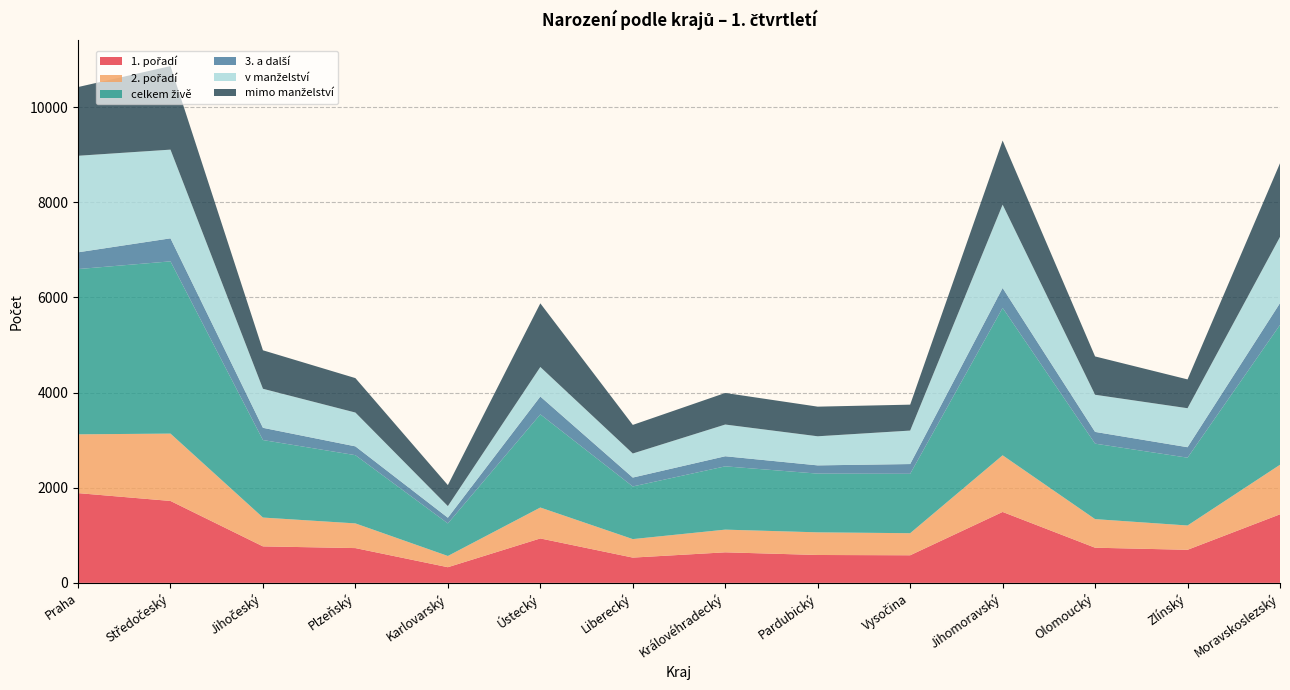

Reading left to right, extract all data points from this chart.

1. pořadí: Praha=1887	Středočeský=1722	Jihočeský=767	Plzeňský=731	Karlovarský=329	Ústecký=934	Liberecký=531	Královéhradecký=642	Pardubický=586	Vysočina=580	Jihomoravský=1491	Olomoucký=739	Zlínský=695	Moravskoslezský=1441
2. pořadí: Praha=1236	Středočeský=1416	Jihočeský=606	Plzeňský=519	Karlovarský=236	Ústecký=650	Liberecký=389	Královéhradecký=477	Pardubický=476	Vysočina=464	Jihomoravský=1191	Olomoucký=601	Zlínský=511	Moravskoslezský=1042
celkem živě: Praha=3475	Středočeský=3622	Jihočeský=1630	Plzeňský=1435	Karlovarský=685	Ústecký=1959	Liberecký=1107	Královéhradecký=1331	Pardubický=1235	Vysočina=1249	Jihomoravský=3100	Olomoucký=1587	Zlínský=1426	Moravskoslezský=2941
3. a další: Praha=352	Středočeský=484	Jihočeský=257	Plzeňský=185	Karlovarský=120	Ústecký=375	Liberecký=187	Královéhradecký=212	Pardubický=173	Vysočina=205	Jihomoravský=418	Olomoucký=247	Zlínský=220	Moravskoslezský=458
v manželství: Praha=2030	Středočeský=1865	Jihočeský=821	Plzeňský=711	Karlovarský=244	Ústecký=621	Liberecký=506	Královéhradecký=667	Pardubický=612	Vysočina=704	Jihomoravský=1752	Olomoucký=781	Zlínský=820	Moravskoslezský=1392
mimo manželství: Praha=1445	Středočeský=1757	Jihočeský=809	Plzeňský=724	Karlovarský=441	Ústecký=1338	Liberecký=601	Královéhradecký=664	Pardubický=623	Vysočina=545	Jihomoravský=1348	Olomoucký=806	Zlínský=606	Moravskoslezský=1549